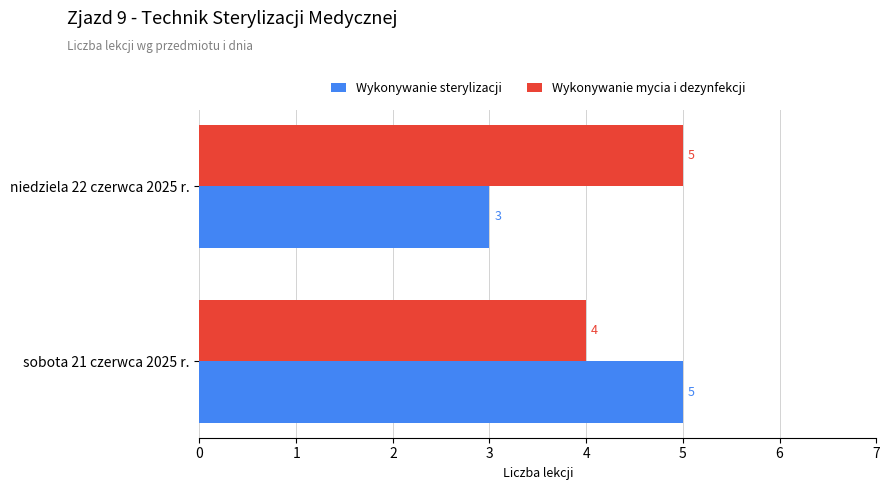

Which category has the lowest value in the Wykonywanie sterylizacji series?

niedziela 22 czerwca 2025 r.